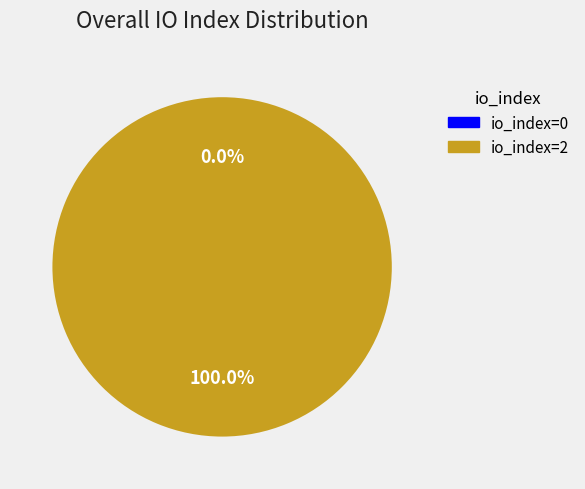

Count the number of slices in the pie.

2